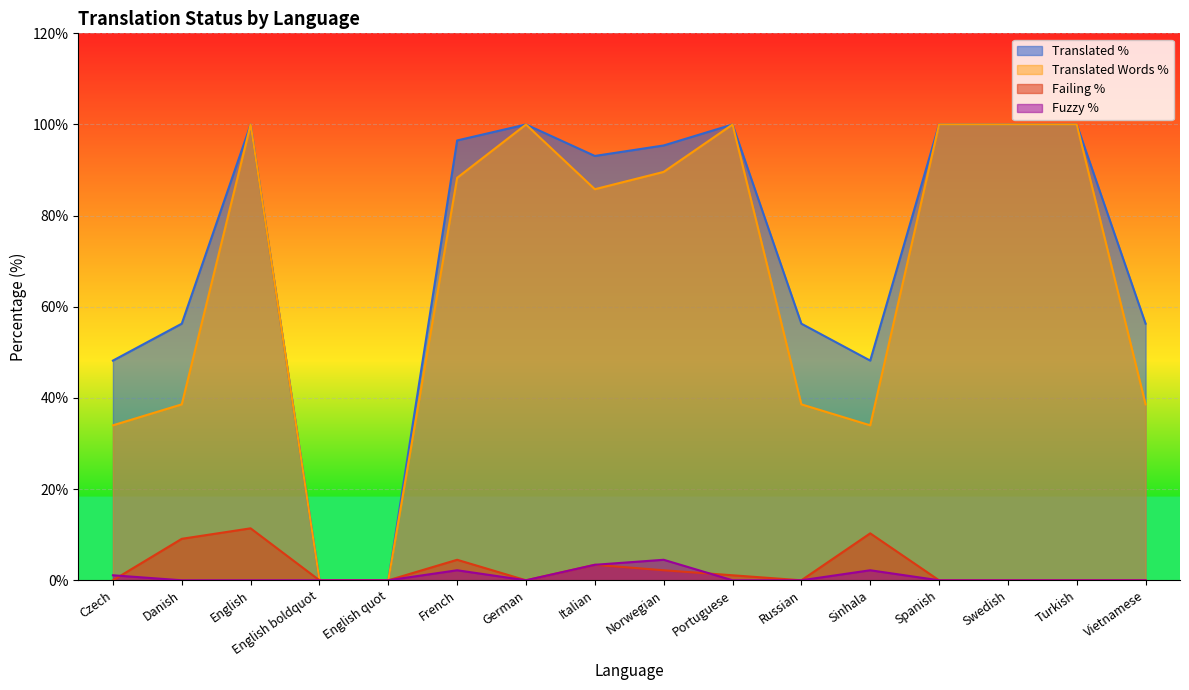

True or false: failing_percent and translated_words_percent intersect in this chart.

False